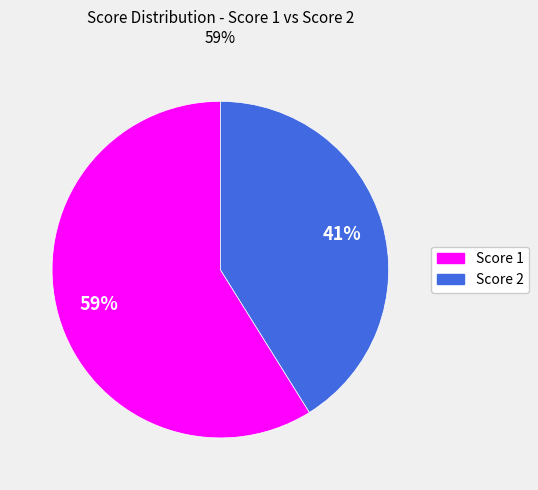

To the nearest percent, what is the difference between the largest and smallest slice percentages?

18%